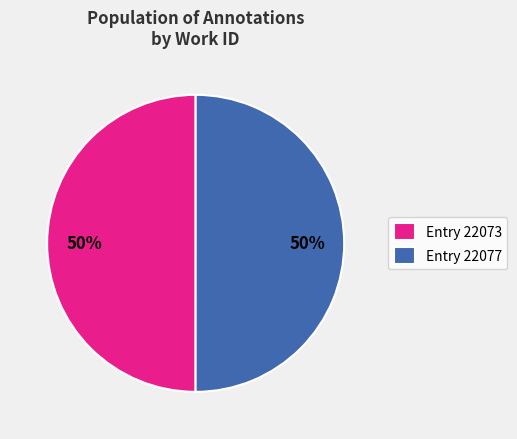

The Entry 22077 slice represents 58% of the pie. True or false?

False